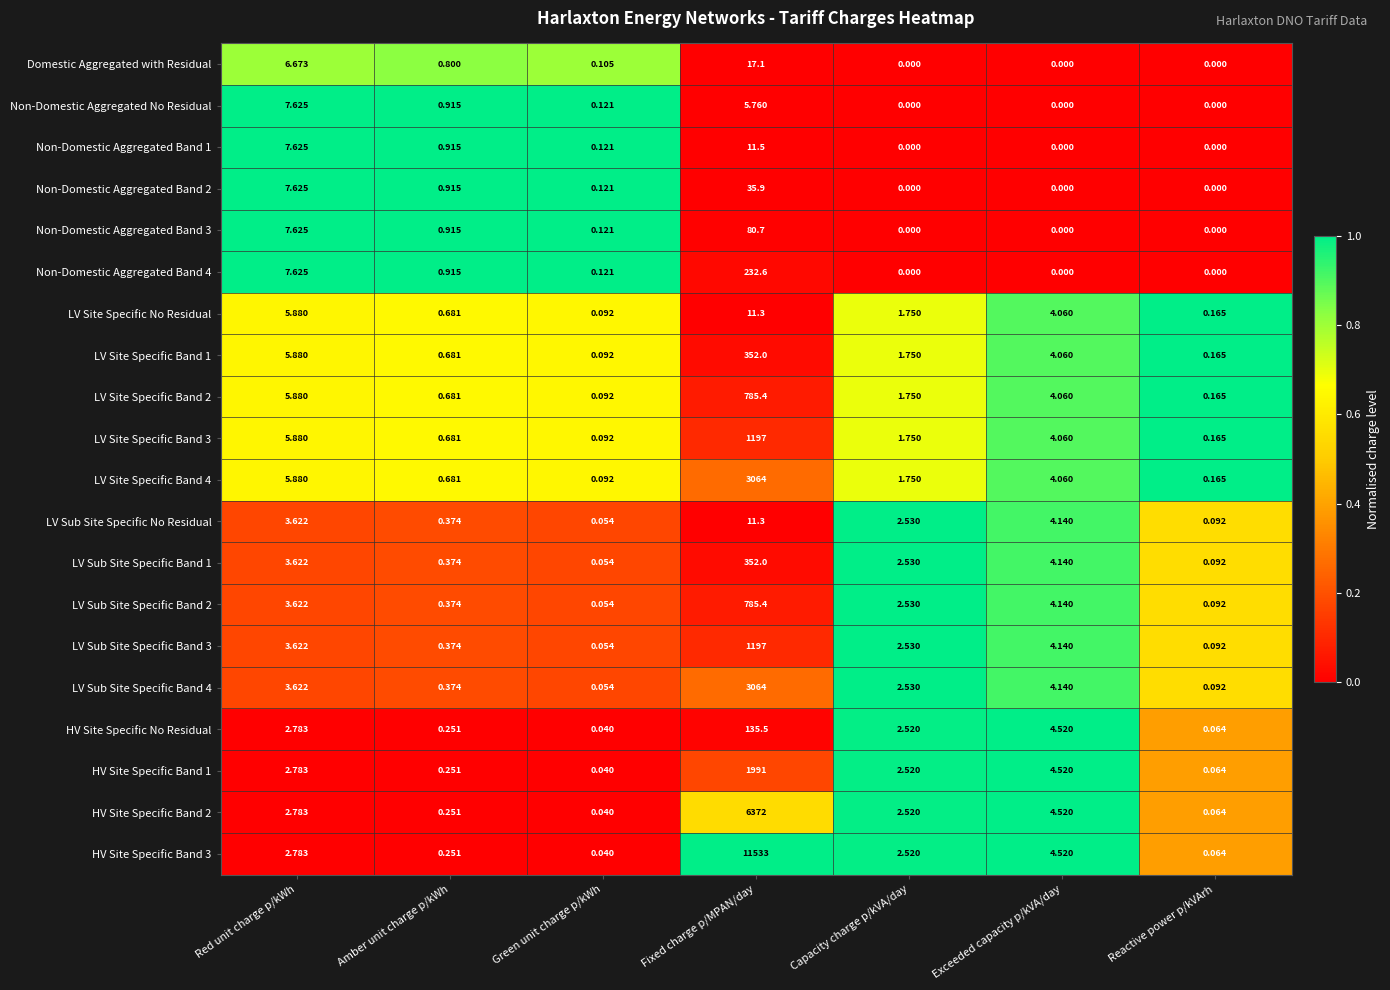

Which category has the highest value across all series?

Fixed charge p/MPAN/day